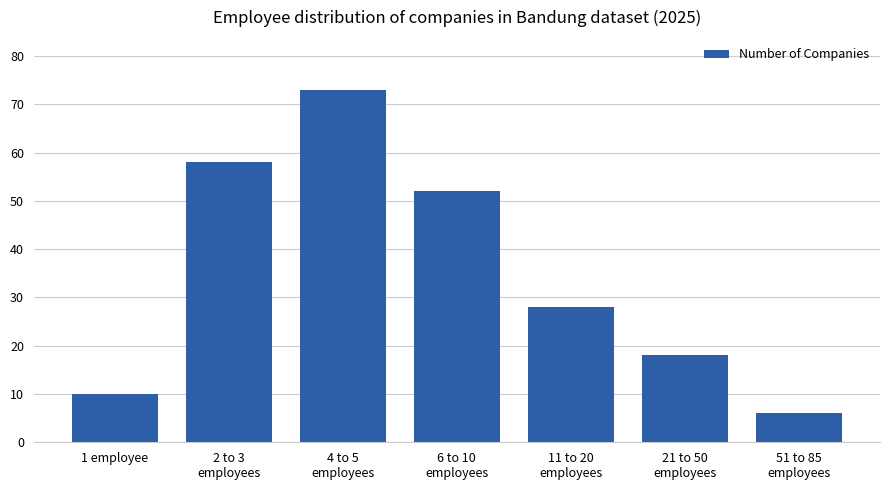

List the labels in order of value, largest first.

4 to 5
employees, 2 to 3
employees, 6 to 10
employees, 11 to 20
employees, 21 to 50
employees, 1 employee, 51 to 85
employees